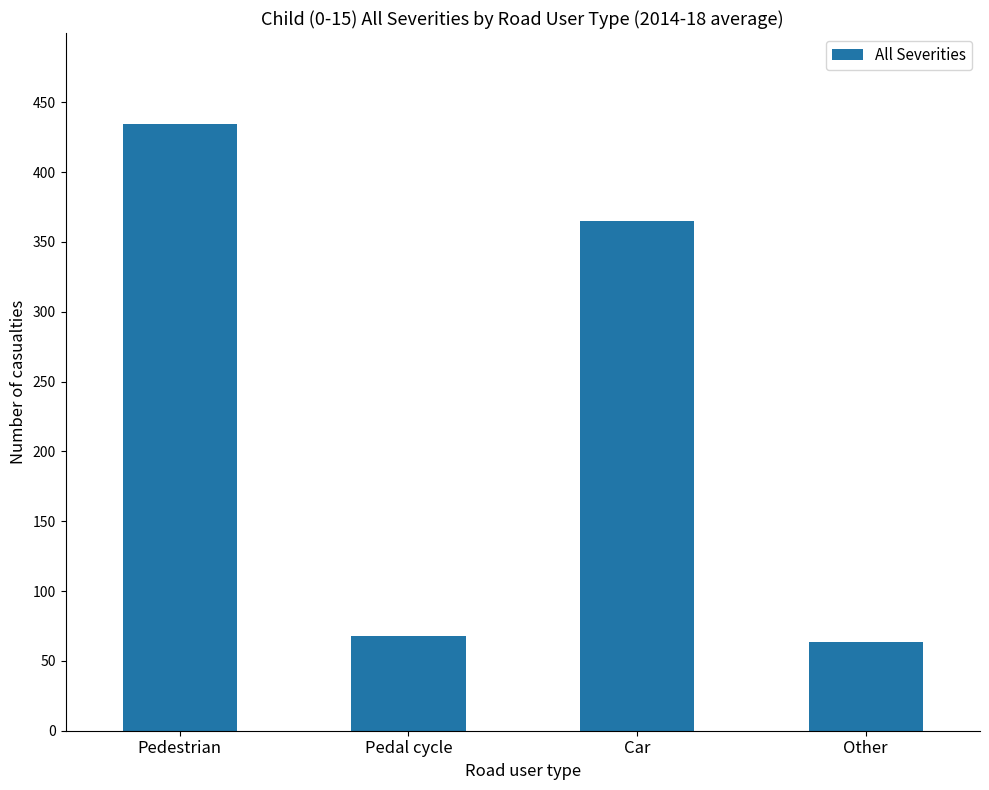

Reading left to right, list all the values displayed in this chart.

434.4	67.6	365.0	63.6